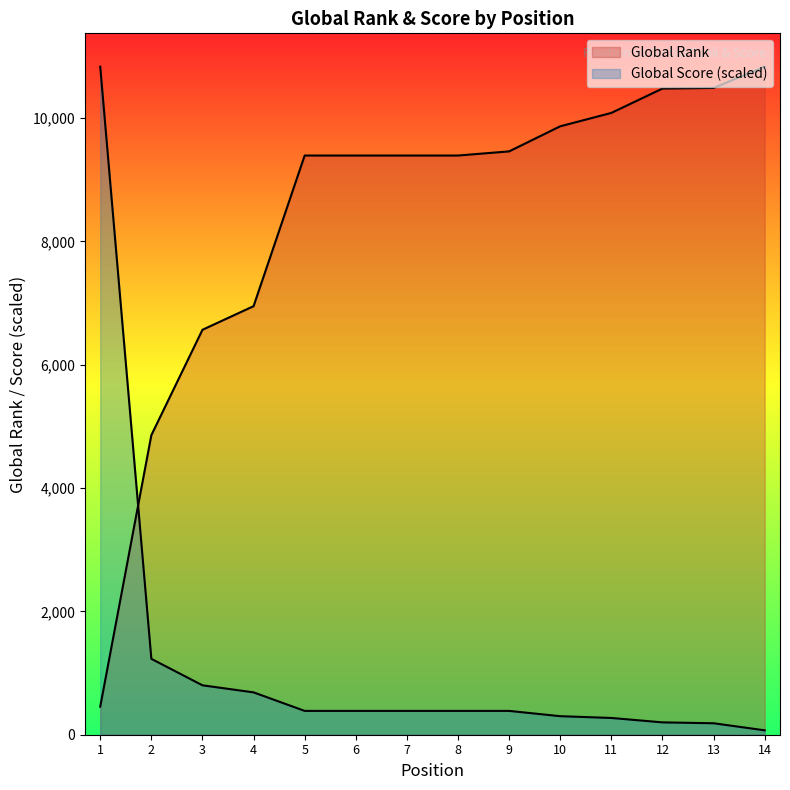

What is the difference between the highest and lowest values at 10?

9566.5